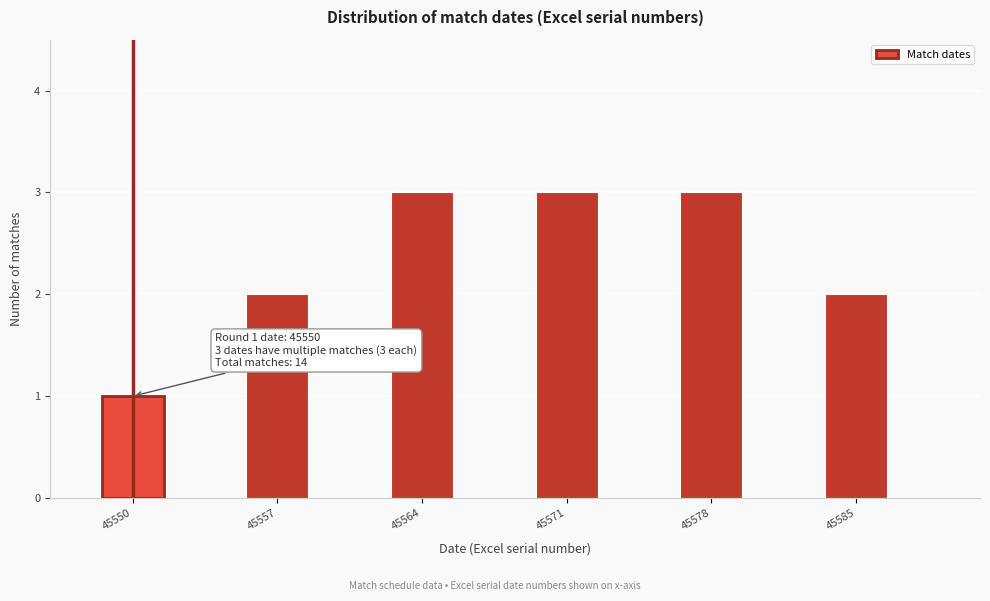

Reading left to right, list all the values displayed in this chart.

45550=1	45557=2	45564=3	45571=3	45578=3	45585=2